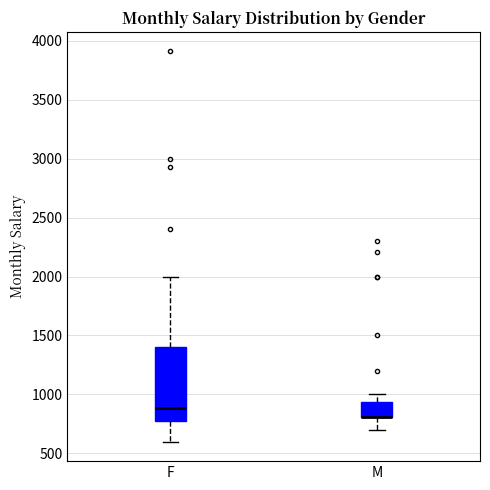

Reading left to right, read every box against the y-axis: the position of its median line, the range the box covers, and the ends of its whiskers. The values are not printed on the chart, so give them approximately, as read against the axis.

F: median 900, box 800 to 1400, whiskers 600 to 2000
M: median 800 (drawn on the box's lower edge), box 800 to 950, whiskers 700 to 1000